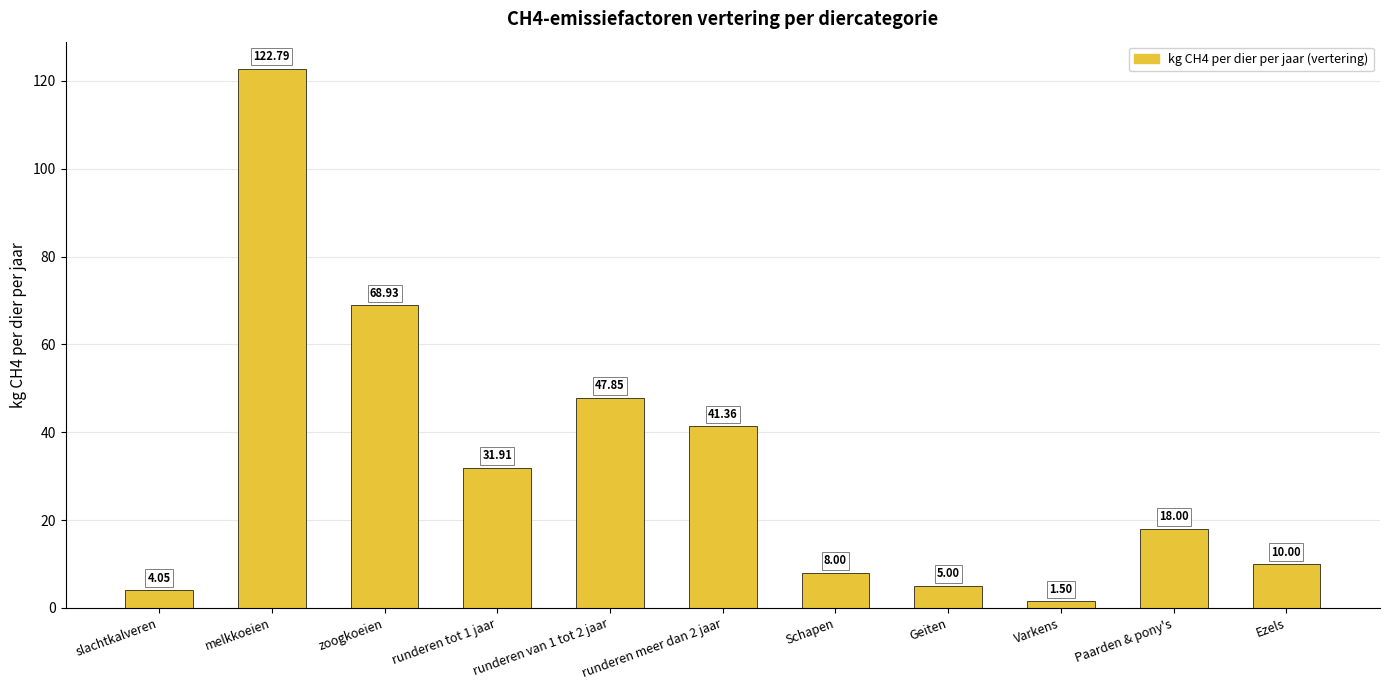

Which label corresponds to the smallest value in the chart?

Varkens